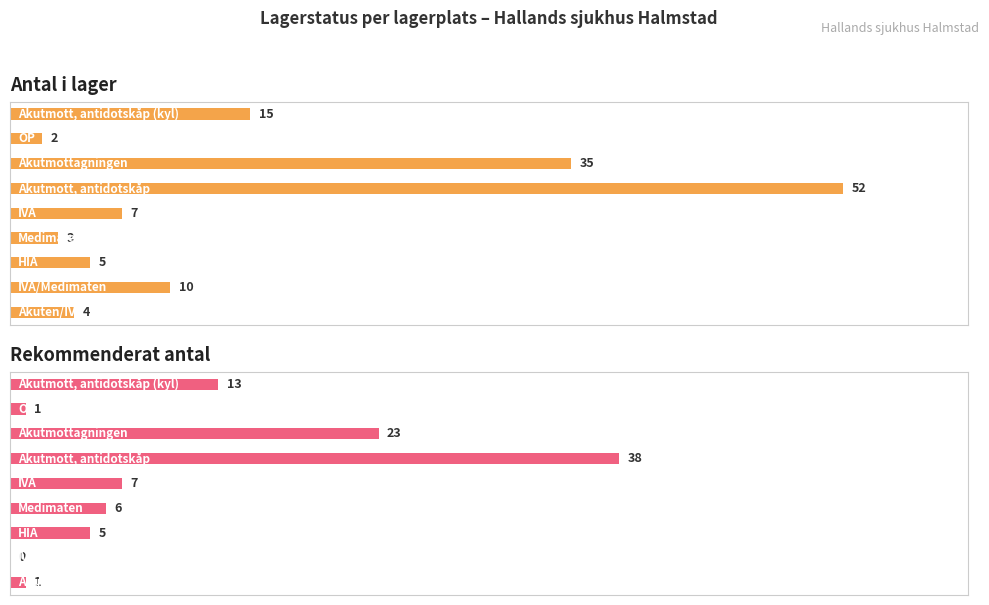

Which series has the largest range (max minus min)?

Antal i lager